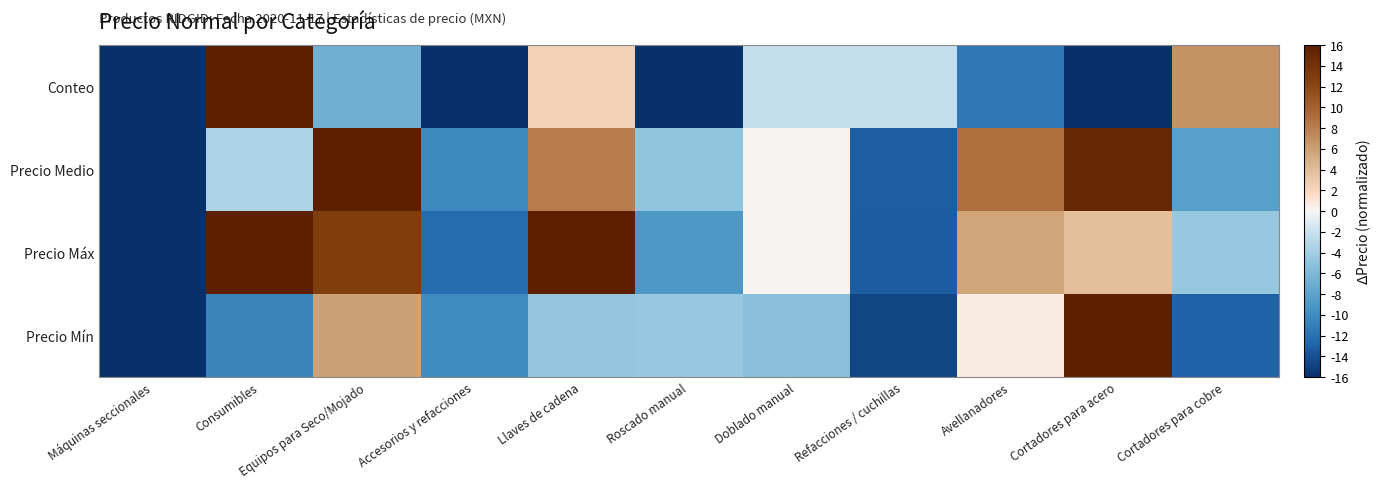

Which category has the highest value across all series?

Consumibles